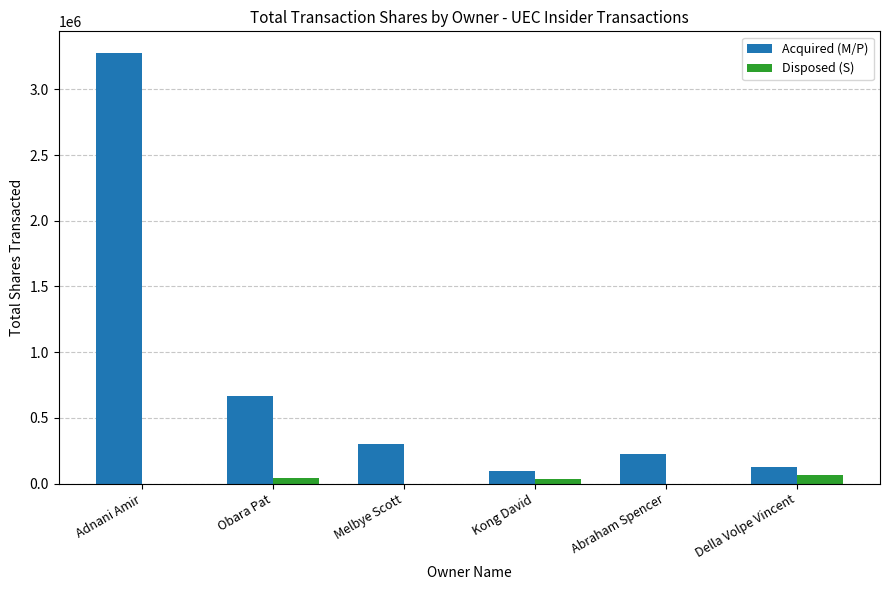

What is the approximate value of Disposed (S) at Kong David?

33000